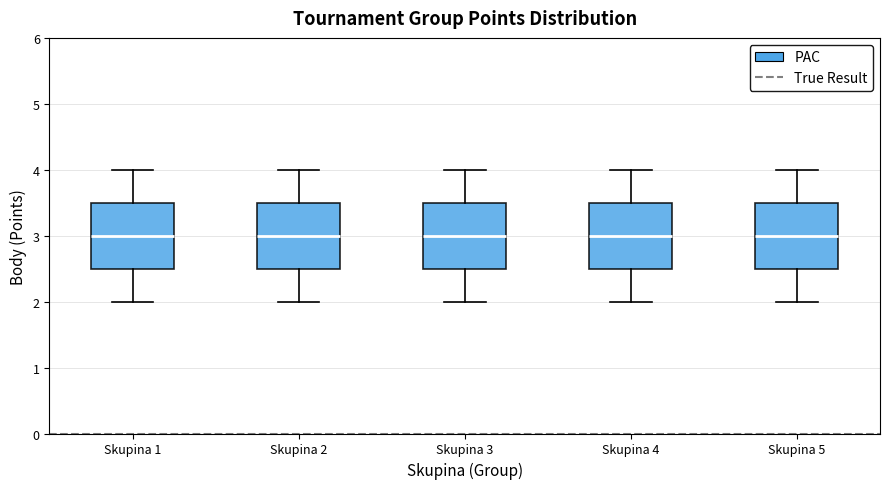

Where does the lower whisker of the box for Skupina 4 end on the y-axis? The values are not printed on the chart, so give them approximately, as read against the axis.

2.0